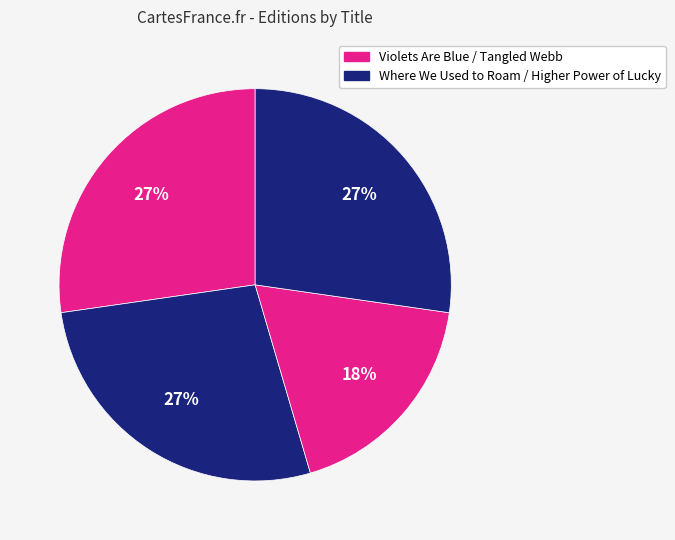

To the nearest percent, what is the average slice percentage?

25%